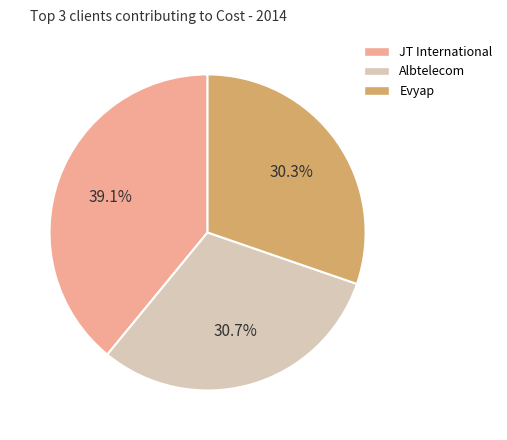

Is the sum of Albtelecom and Evyap greater than half?

Yes